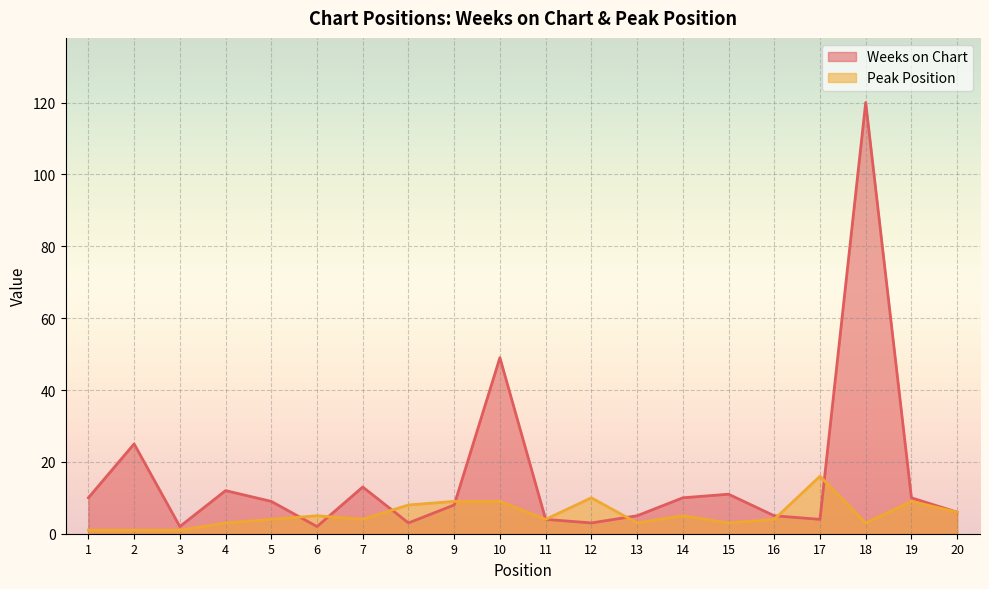

The value of Peak Position at 19 is 9. True or false?

True